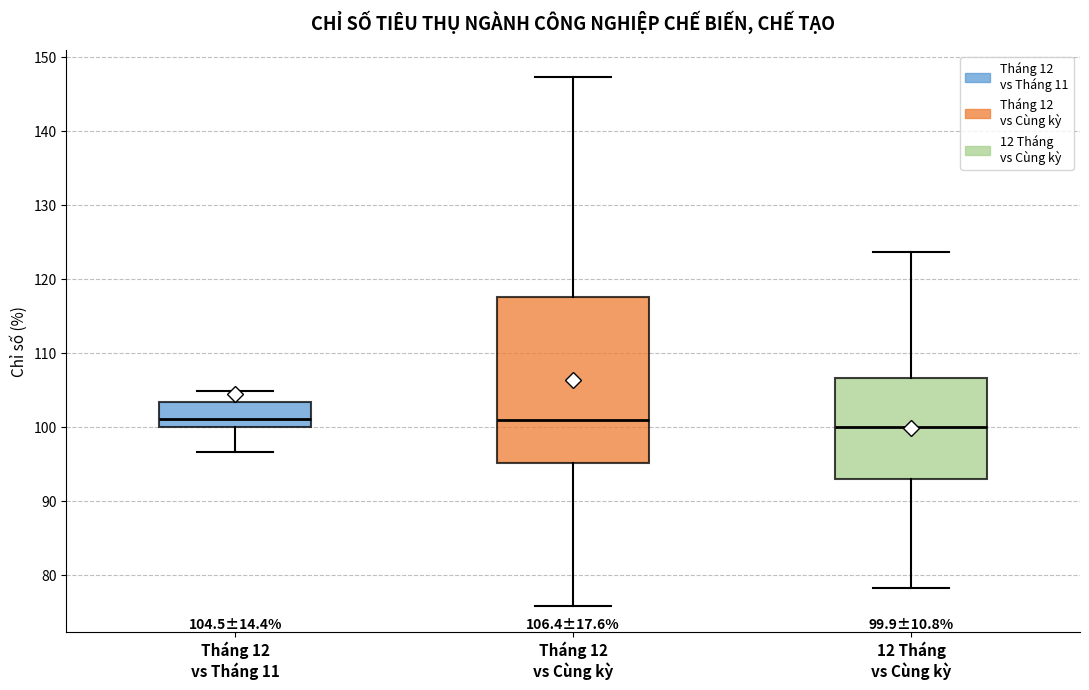

Which box is the tallest, from its lower edge to its upper edge?

Tháng 12 vs Cùng kỳ